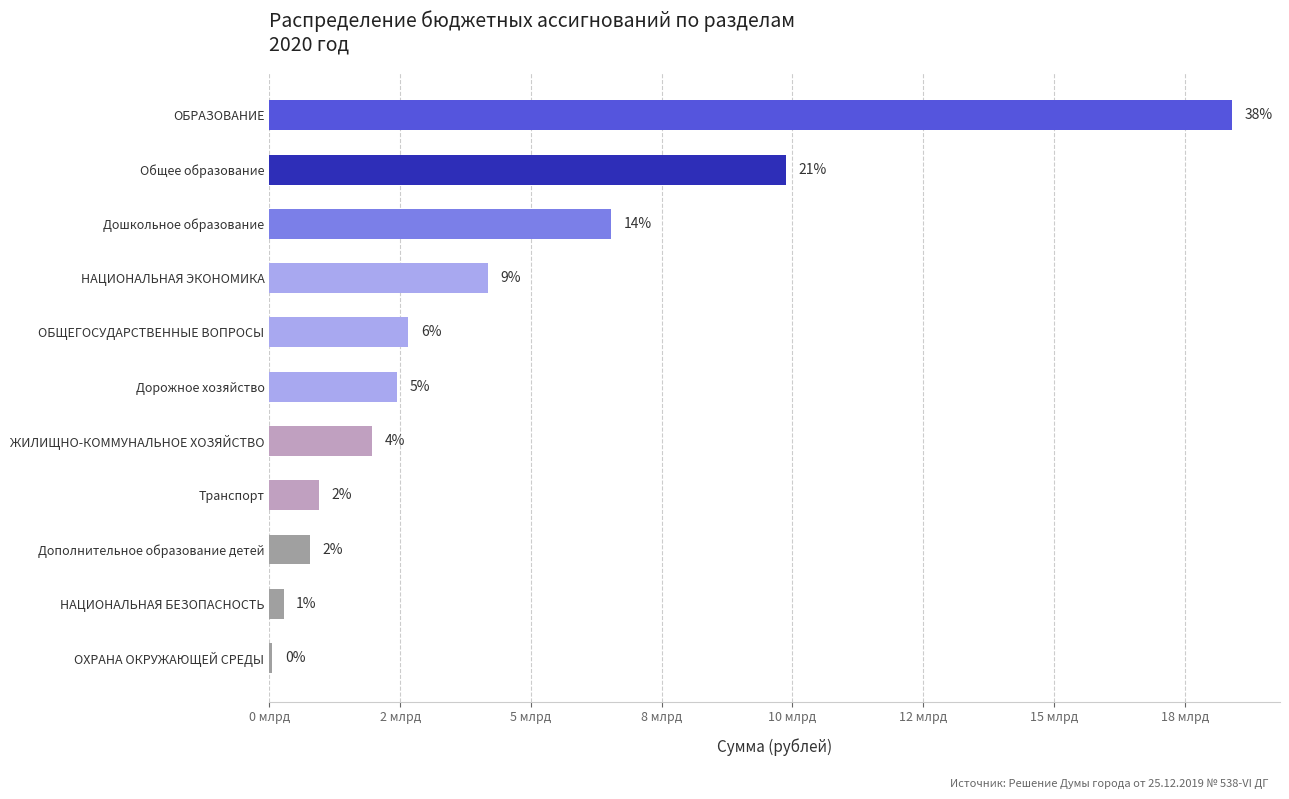

Are the bars horizontal?

Yes